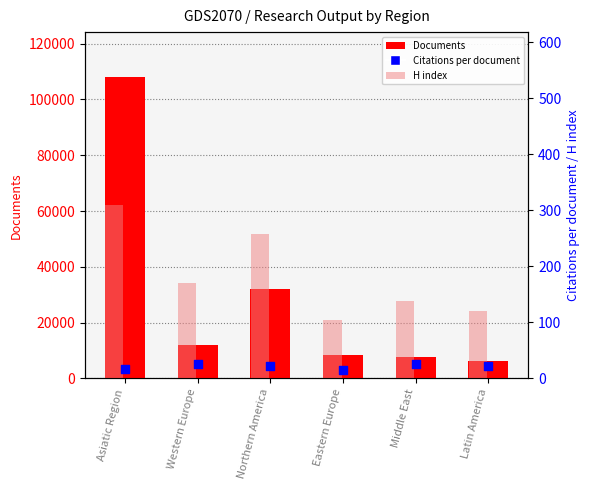

At how many categories does at least one series exceed 92852?

1